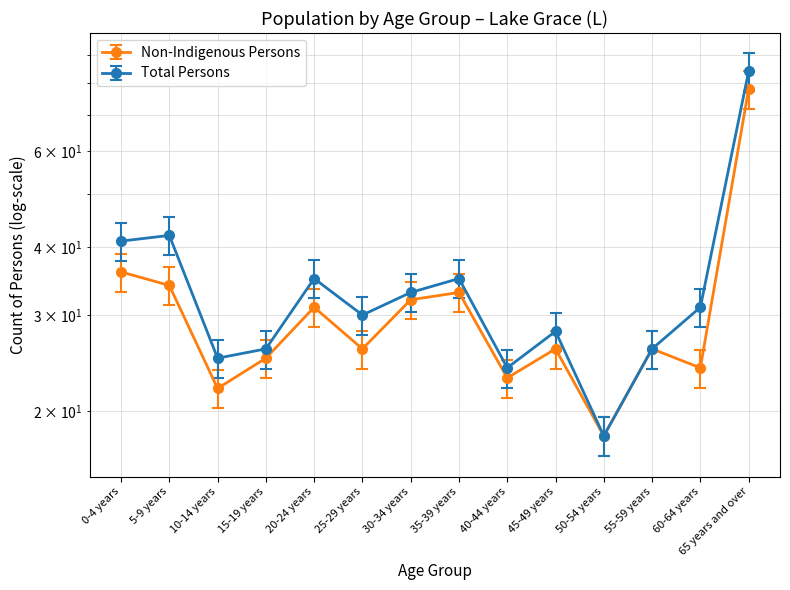

At how many categories does at least one series exceed 69?

1